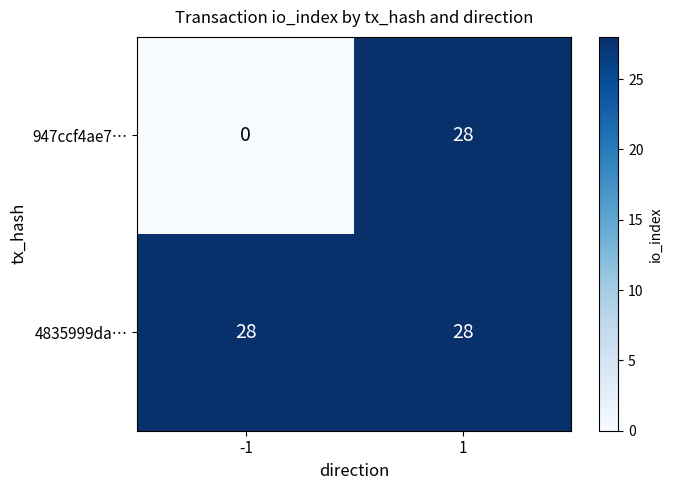

Which series has the largest total across all categories?

4835999da…